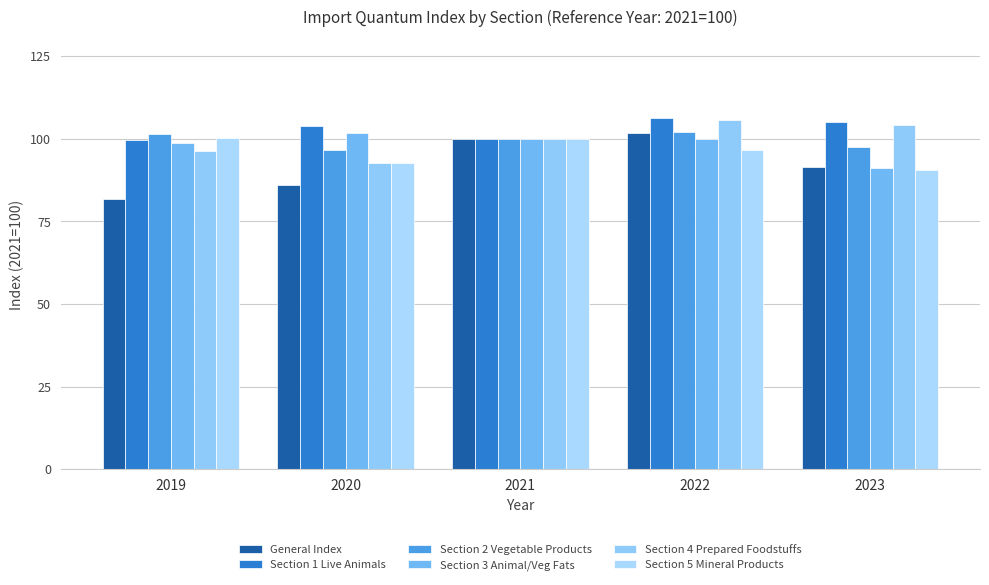

What is the difference between the highest and lowest values at 2023?

14.6